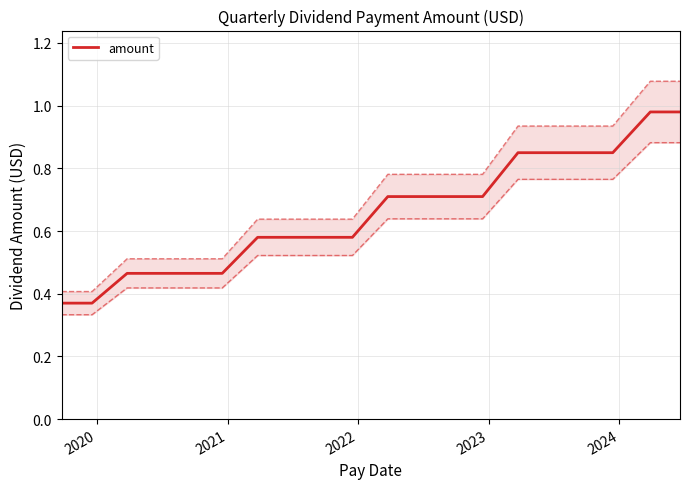

What is the label of the 2nd point from the left?

2020